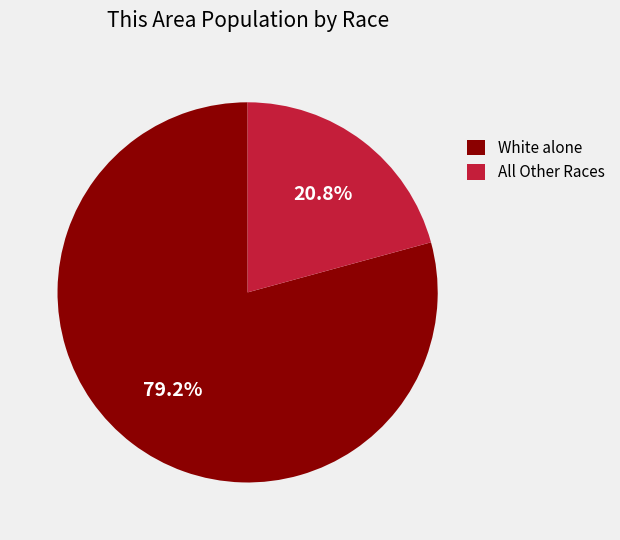

How many segments does this pie chart have?

2